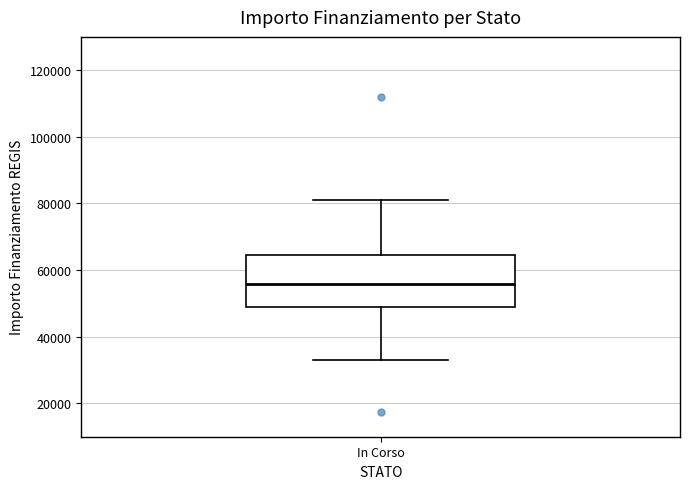

Transcribe this box plot: give where the median line is, the range the box spans, and where the two whiskers end, as read against the y-axis. The values are not printed on the chart, so give them approximately, as read against the axis.

median 56000, box 50000 to 64000, whiskers 32000 to 80000